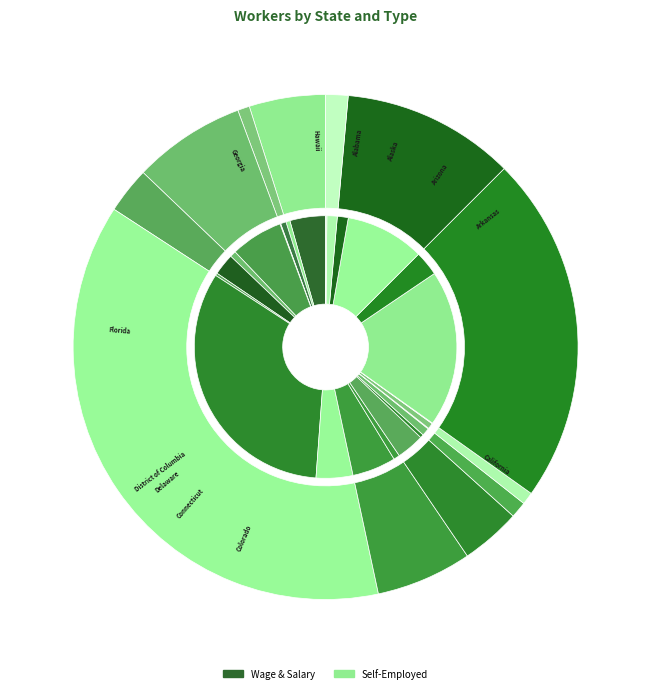

Does Florida represent more than half of the total?

No